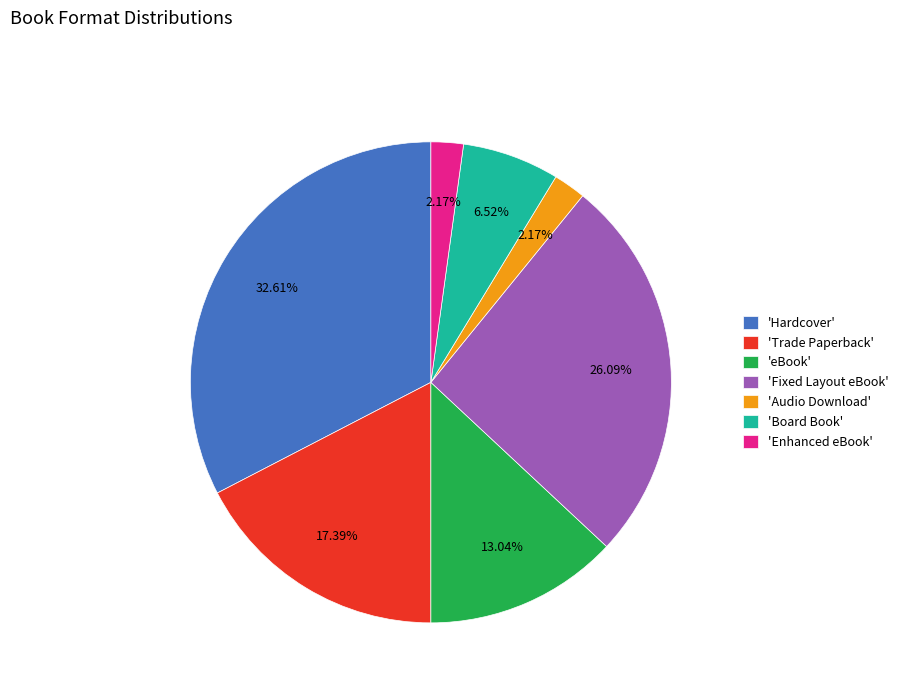

Is there a majority slice in this chart?

No